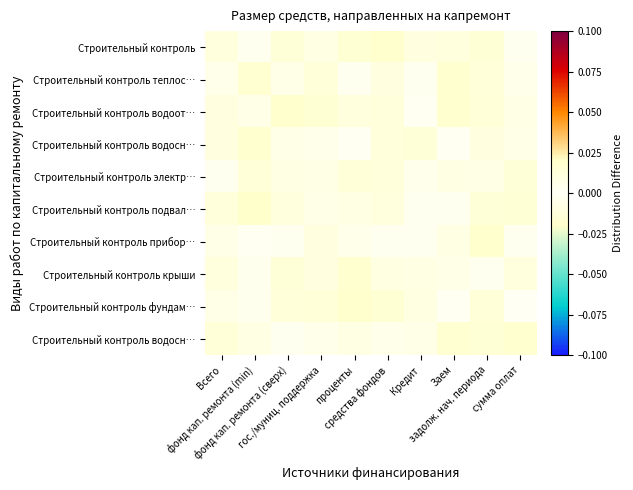

At which category does the chart reach its minimum across all series?

фонд кап. ремонта (min)